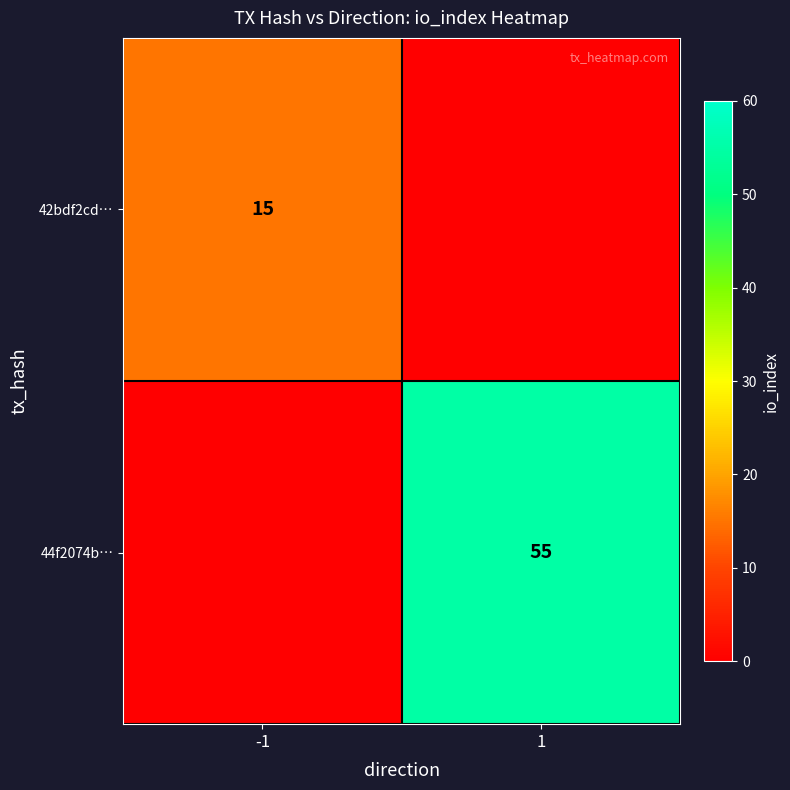

True or false: 44f2074b… has a value of 15 at 1.

False